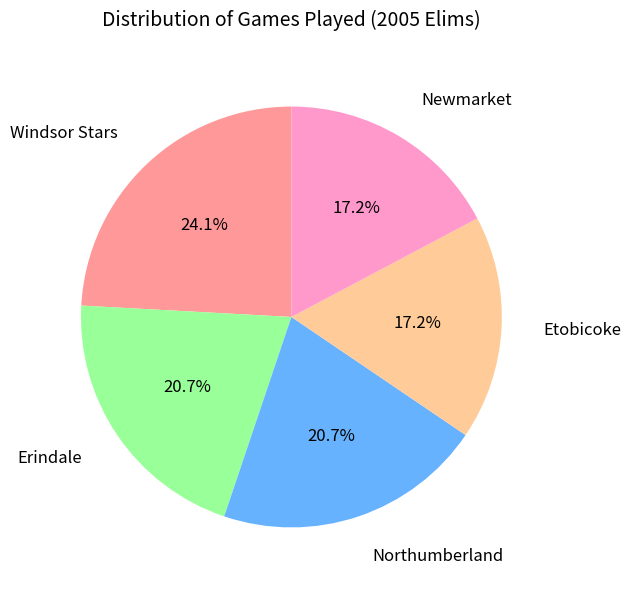

What is the total percentage of Northumberland and Erindale?

41.4%